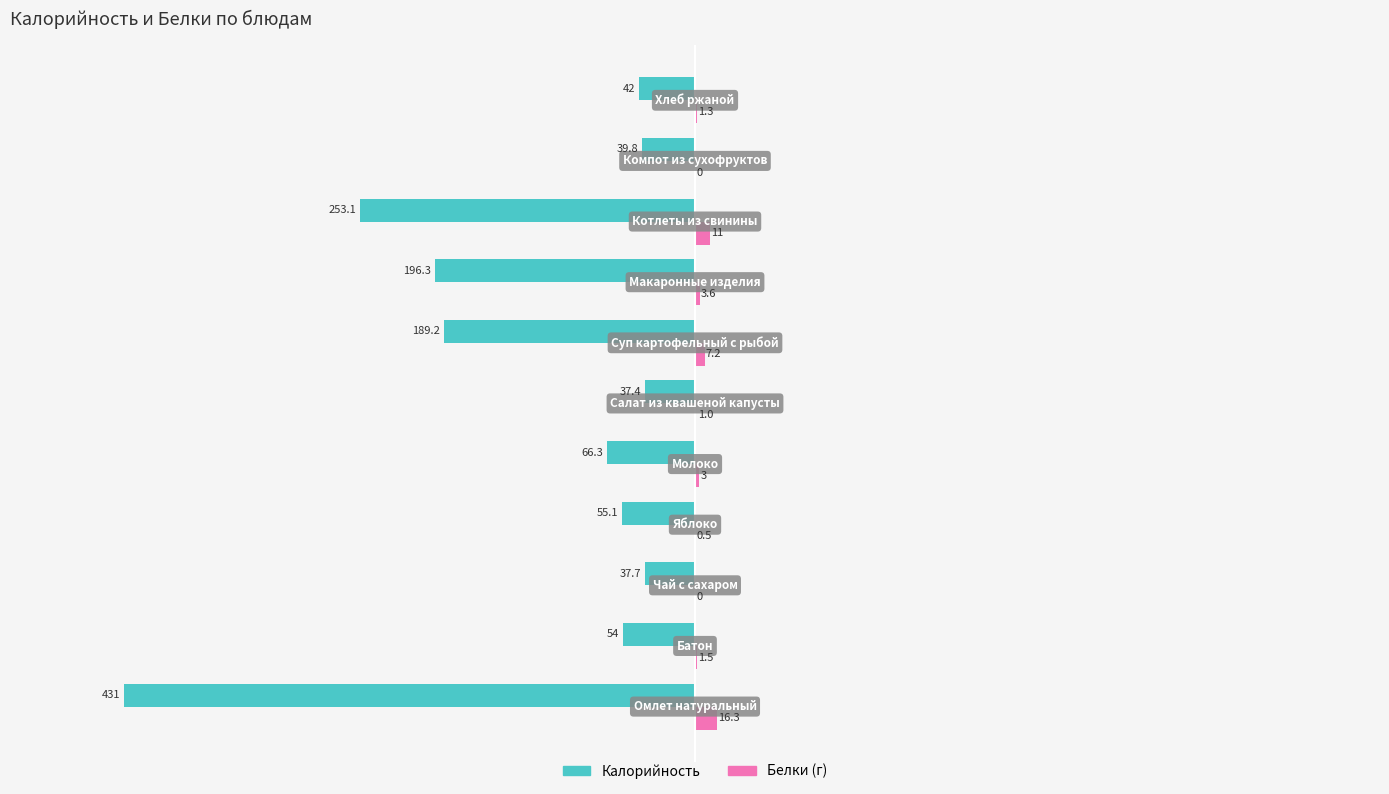

What is the maximum value shown in the chart?

16.3